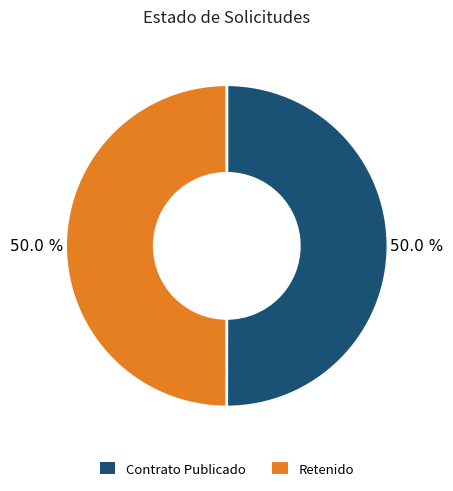

What is the ratio of the value at Retenido to the value at Contrato Publicado?

1.0